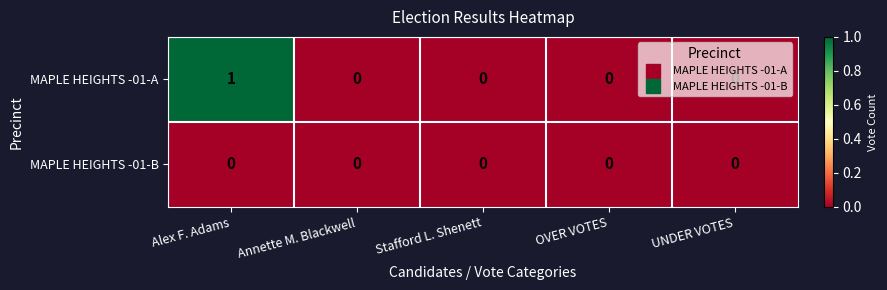

What is the spread (max minus min) of values at Alex F. Adams?

1